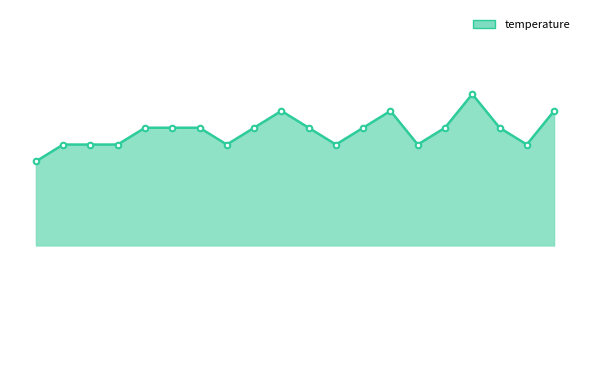

Does the chart have visible grid lines?

No